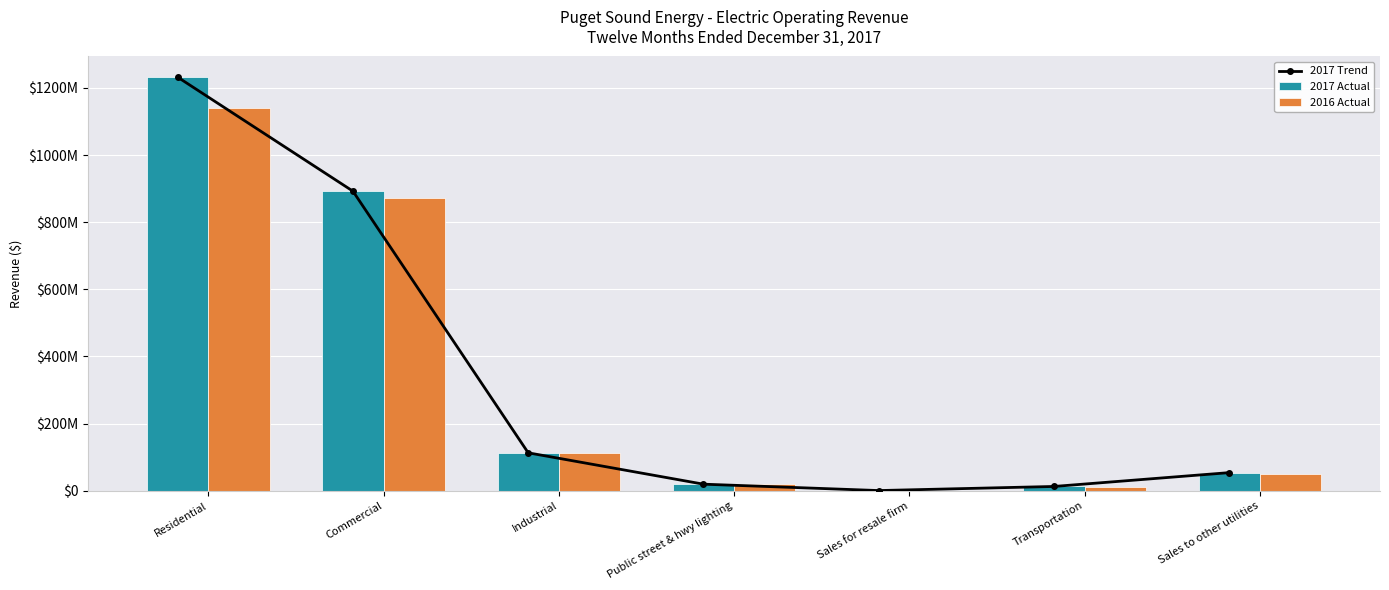

How many data points in 2017 Actual are above 53788809?

4